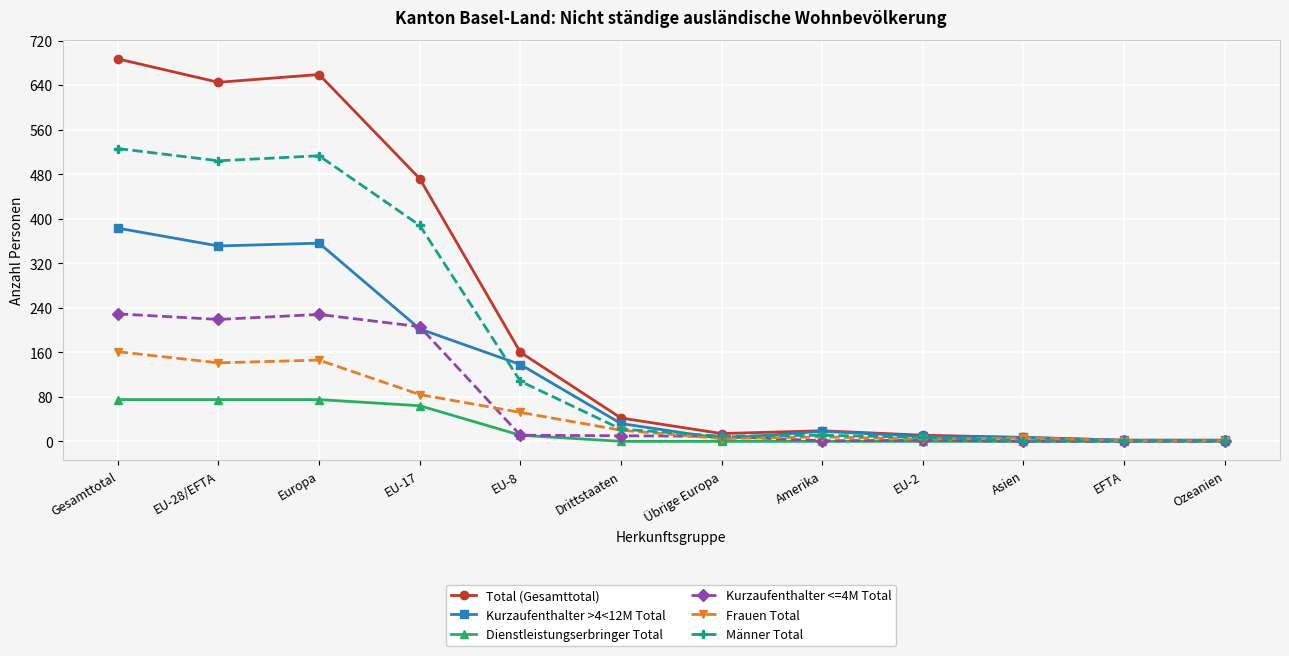

What are all the series names shown in the legend?

Total (Gesamttotal), Kurzaufenthalter >4<12M Total, Dienstleistungserbringer Total, Kurzaufenthalter <=4M Total, Frauen Total, Männer Total